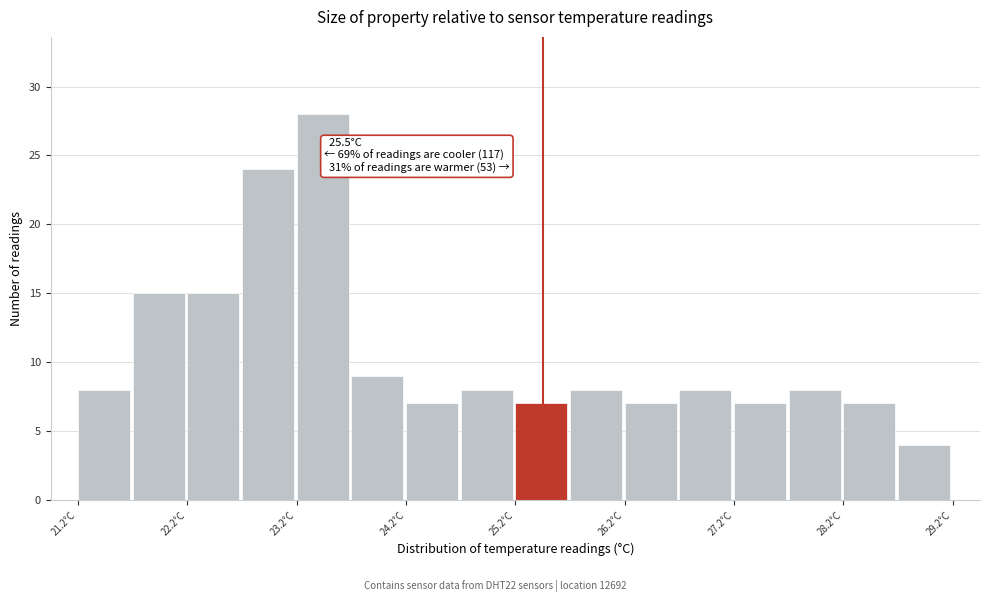

Which range on the x-axis has the tallest bar?

23.25 to 23.75